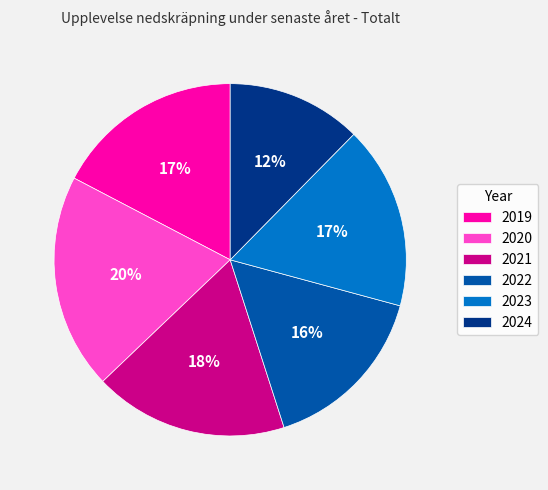

Combined, do 2020 and 2024 account for over 50%?

No